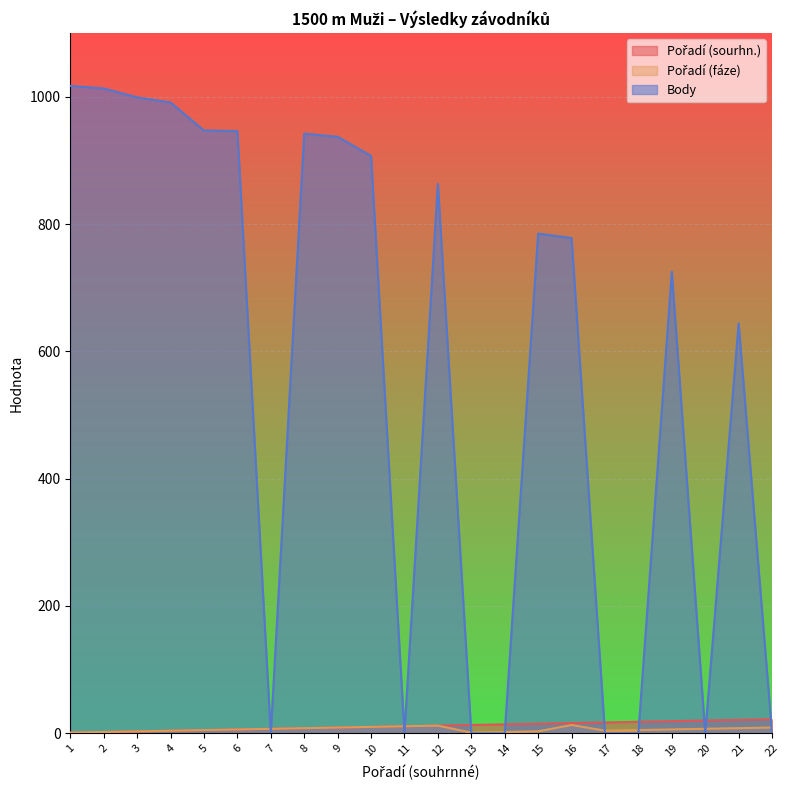

List the series in order of their peak value, highest first.

Body, Pořadí (sourhn.), Pořadí (fáze)